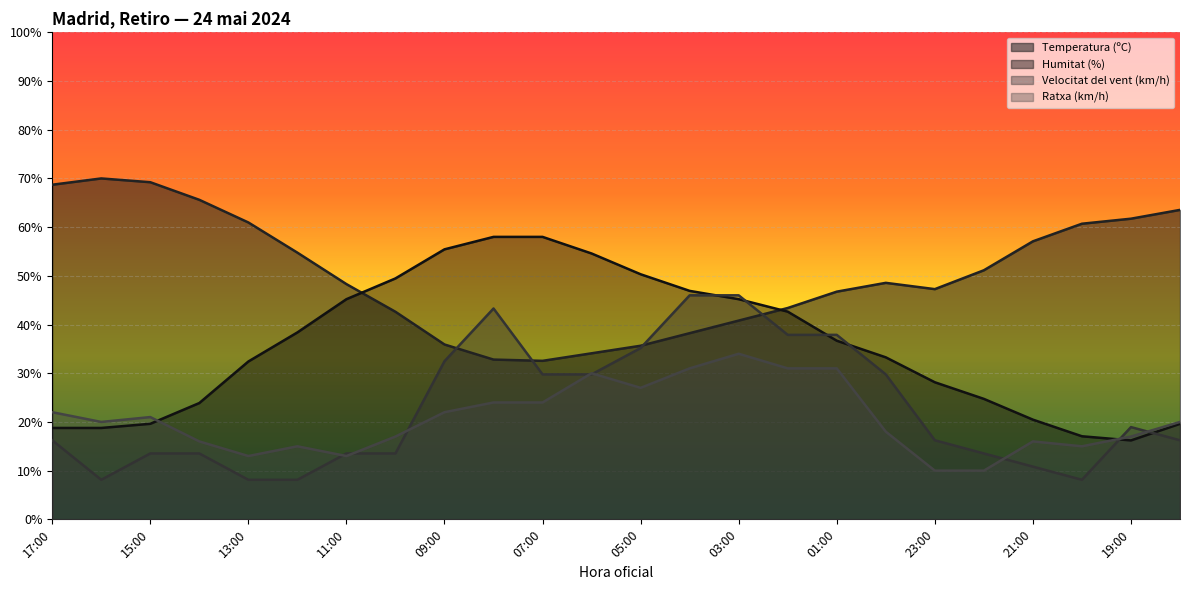

True or false: Temperatura (ºC) has a value of 8.5 at 06:00.

False